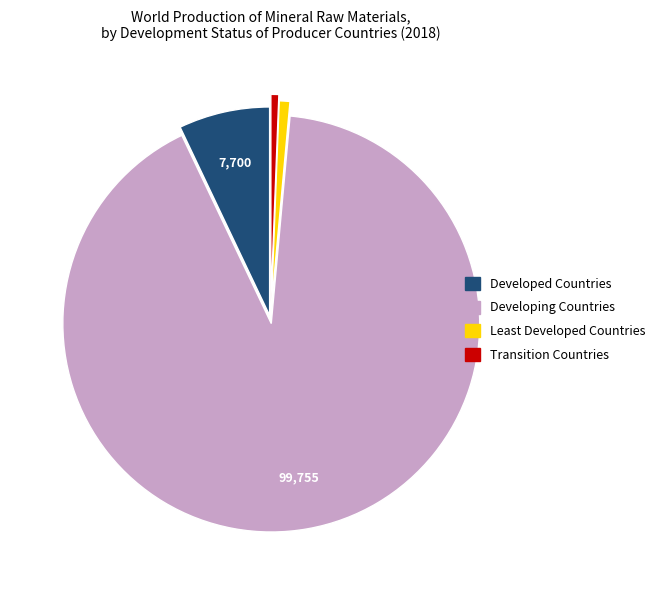

How many segments does this pie chart have?

4